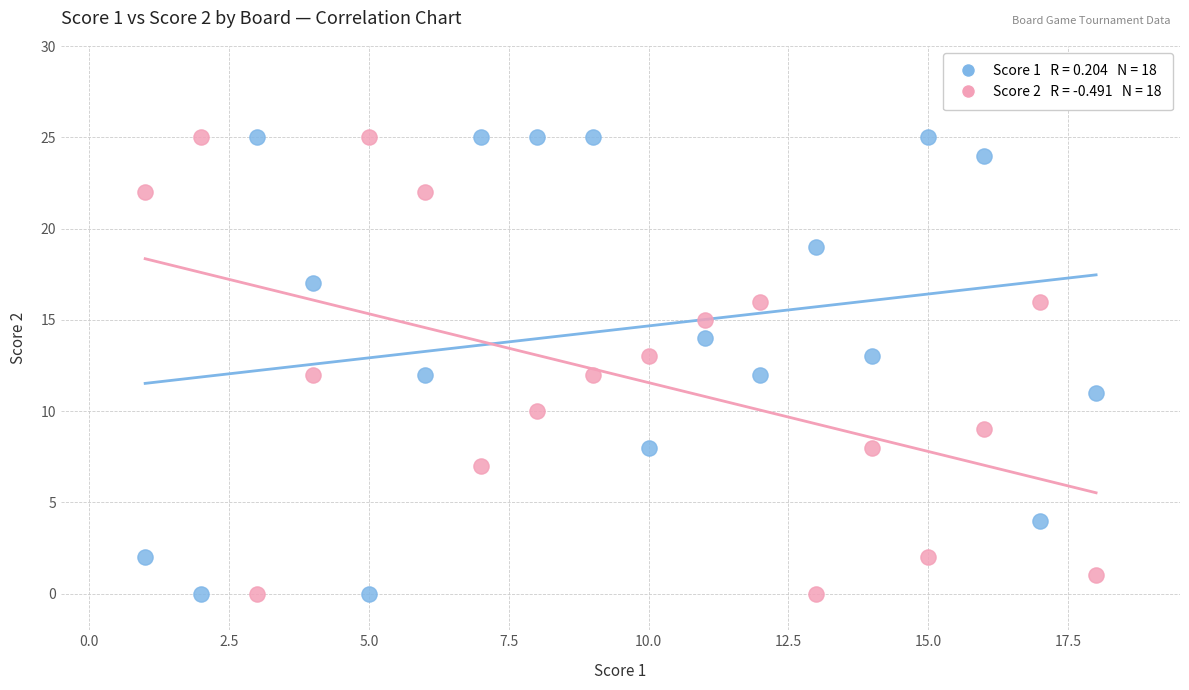

Across all data points, what is the range of Y values (max minus min)?

25